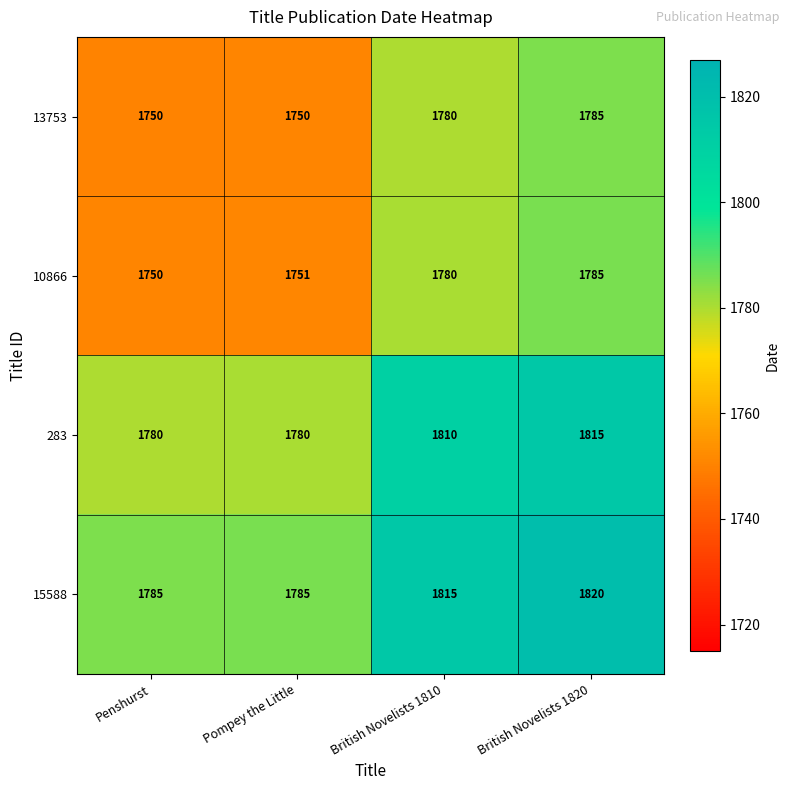

Reading left to right, transcribe all the data shown in this chart.

13753: Penshurst=1750	Pompey the Little=1750	British Novelists 1810=1780	British Novelists 1820=1785
10866: Penshurst=1750	Pompey the Little=1751	British Novelists 1810=1780	British Novelists 1820=1785
283: Penshurst=1780	Pompey the Little=1780	British Novelists 1810=1810	British Novelists 1820=1815
15588: Penshurst=1785	Pompey the Little=1785	British Novelists 1810=1815	British Novelists 1820=1820